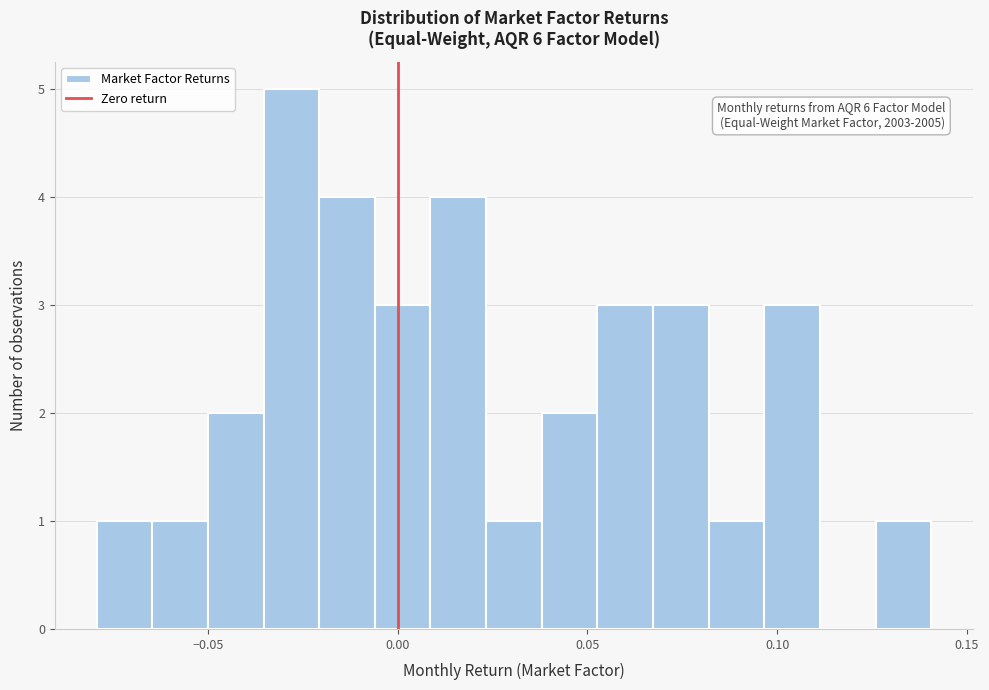

Read against the x-axis, roughly where is the centre of the tallest bar?

-0.030